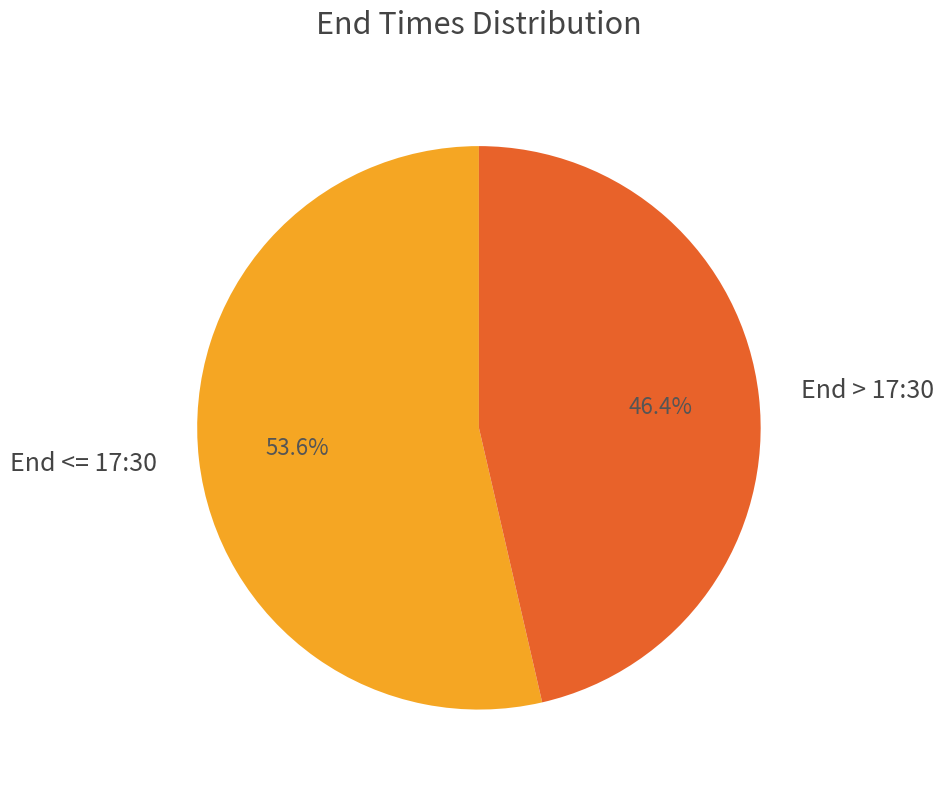

Which slice is the largest?

End <= 17:30